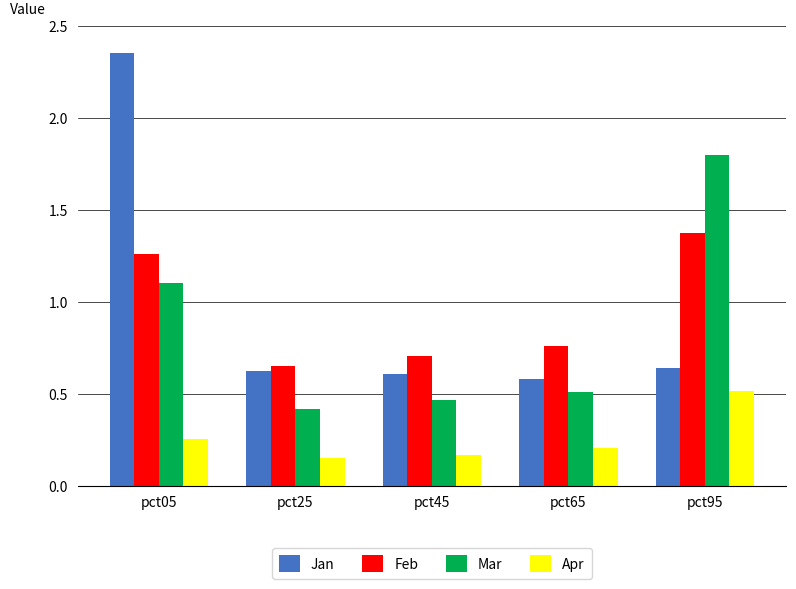

What is the difference between the Feb values at pct65 and pct45?

0.1